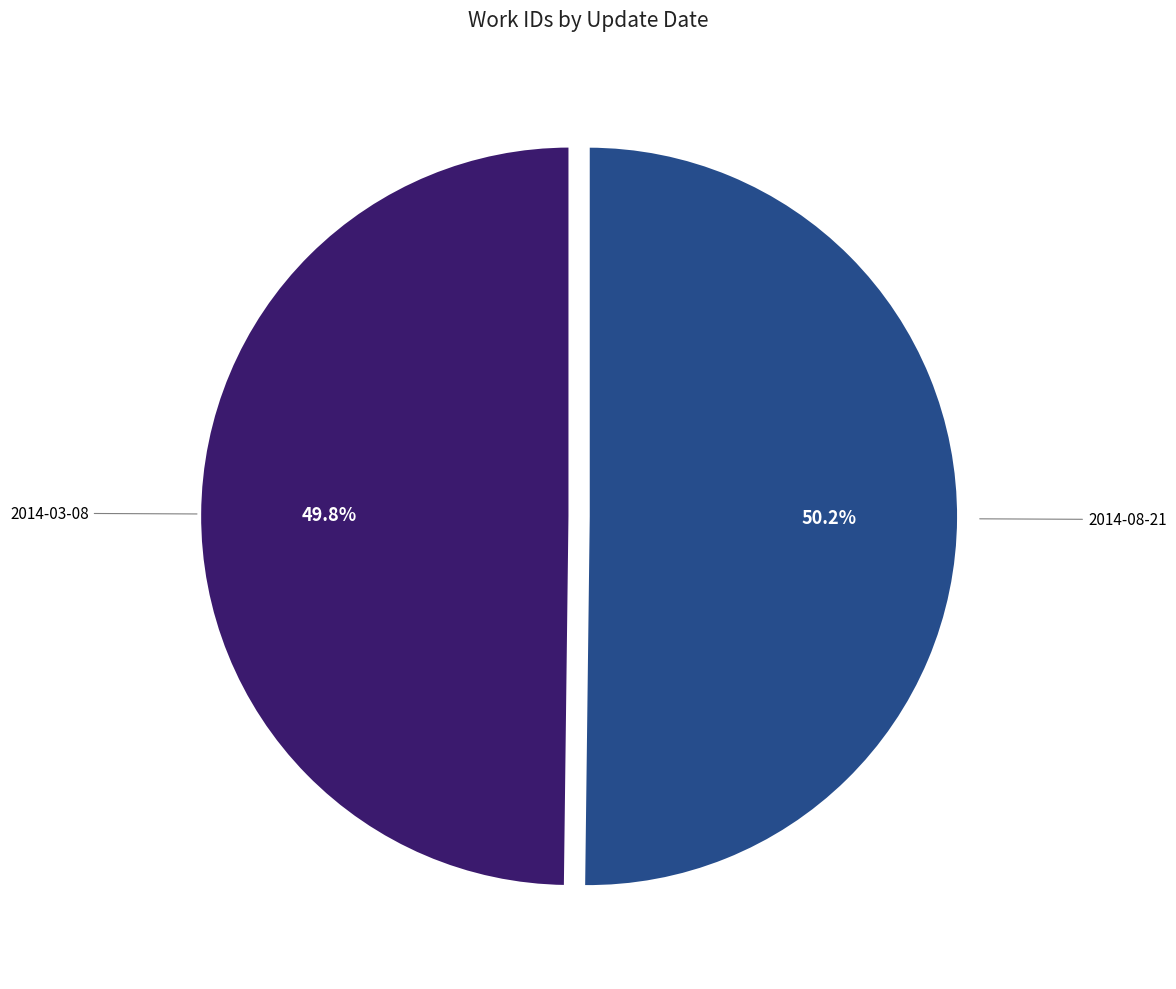

Is there a majority slice in this chart?

Yes